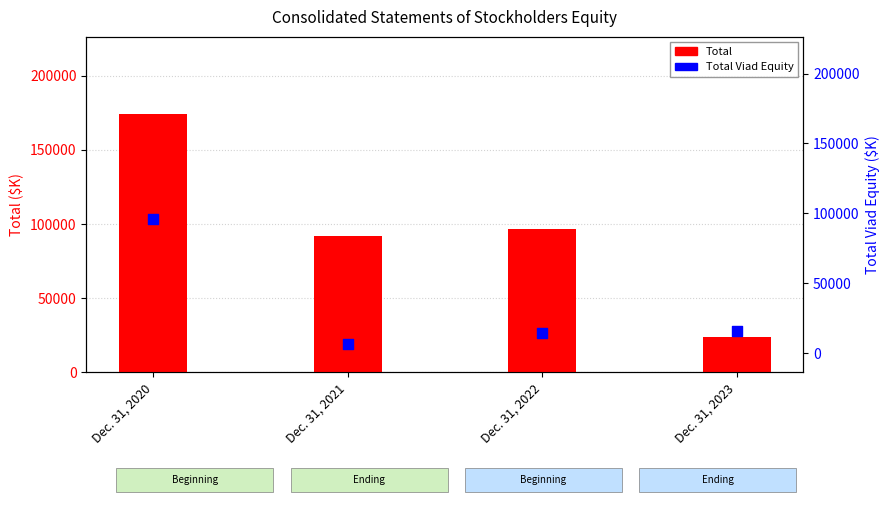

Is the value of Total Viad Equity at Dec. 31, 2021 greater than the value of Total at Dec. 31, 2023?

No